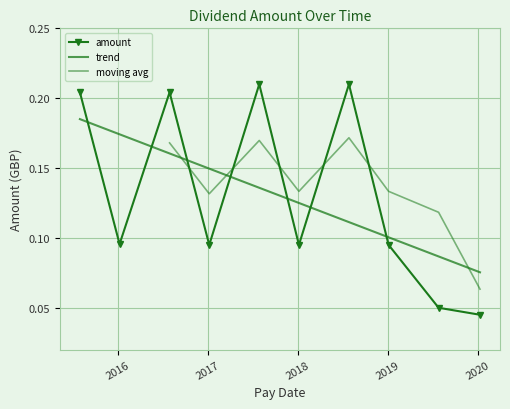

What is the sum of the values at 2015-07-31 and 2018-07-27?

0.4